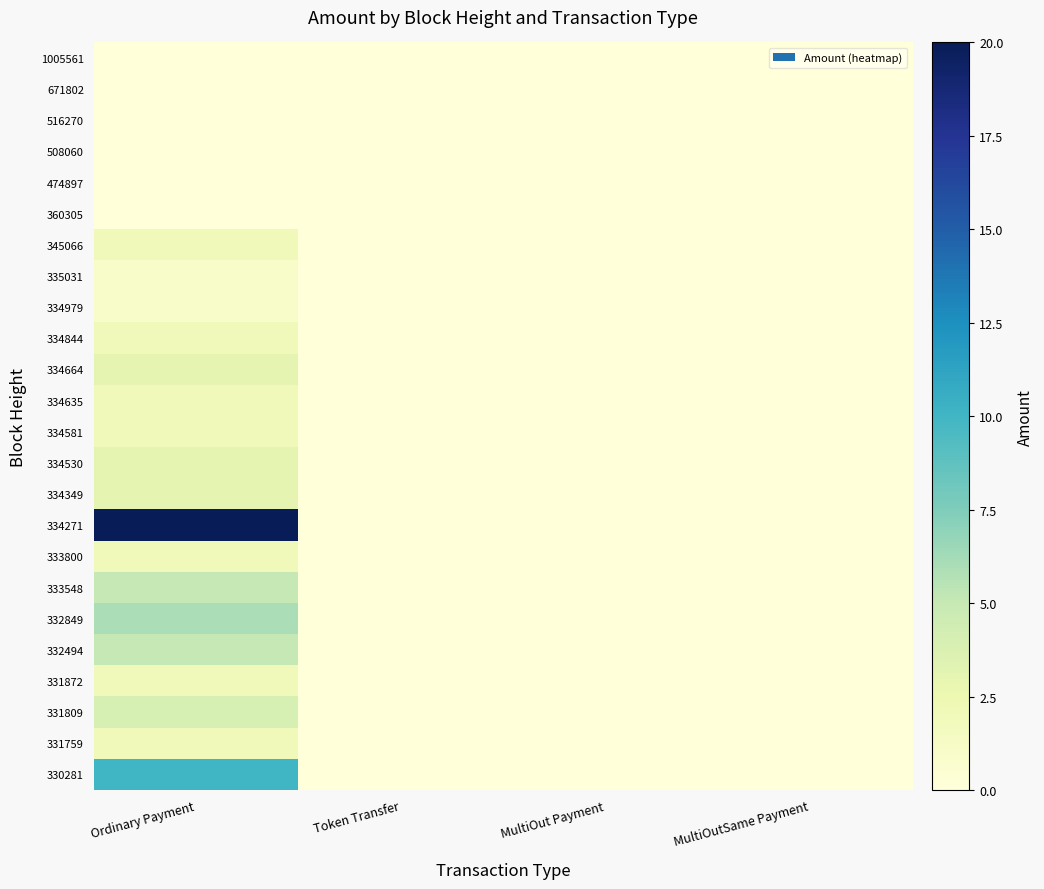

Reading left to right, transcribe all the data shown in this chart.

1005561: Ordinary Payment=0.0	Token Transfer=0.0	MultiOut Payment=0.0	MultiOutSame Payment=0.0
671802: Ordinary Payment=0.0	Token Transfer=0.0	MultiOut Payment=0.0	MultiOutSame Payment=0.0
516270: Ordinary Payment=0.0	Token Transfer=0.0	MultiOut Payment=0.0	MultiOutSame Payment=0.0
508060: Ordinary Payment=0.0	Token Transfer=0.0	MultiOut Payment=0.0	MultiOutSame Payment=0.0
474897: Ordinary Payment=0.0	Token Transfer=0.0	MultiOut Payment=0.0	MultiOutSame Payment=0.0
360305: Ordinary Payment=0.0	Token Transfer=0.0	MultiOut Payment=0.0	MultiOutSame Payment=0.0
345066: Ordinary Payment=2.0	Token Transfer=0.0	MultiOut Payment=0.0	MultiOutSame Payment=0.0
335031: Ordinary Payment=1.0	Token Transfer=0.0	MultiOut Payment=0.0	MultiOutSame Payment=0.0
334979: Ordinary Payment=1.0	Token Transfer=0.0	MultiOut Payment=0.0	MultiOutSame Payment=0.0
334844: Ordinary Payment=2.0	Token Transfer=0.0	MultiOut Payment=0.0	MultiOutSame Payment=0.0
334664: Ordinary Payment=3.0	Token Transfer=0.0	MultiOut Payment=0.0	MultiOutSame Payment=0.0
334635: Ordinary Payment=2.0	Token Transfer=0.0	MultiOut Payment=0.0	MultiOutSame Payment=0.0
334581: Ordinary Payment=2.0	Token Transfer=0.0	MultiOut Payment=0.0	MultiOutSame Payment=0.0
334530: Ordinary Payment=3.0	Token Transfer=0.0	MultiOut Payment=0.0	MultiOutSame Payment=0.0
334349: Ordinary Payment=3.0	Token Transfer=0.0	MultiOut Payment=0.0	MultiOutSame Payment=0.0
334271: Ordinary Payment=20.0	Token Transfer=0.0	MultiOut Payment=0.0	MultiOutSame Payment=0.0
333800: Ordinary Payment=2.0	Token Transfer=0.0	MultiOut Payment=0.0	MultiOutSame Payment=0.0
333548: Ordinary Payment=5.0	Token Transfer=0.0	MultiOut Payment=0.0	MultiOutSame Payment=0.0
332849: Ordinary Payment=6.0	Token Transfer=0.0	MultiOut Payment=0.0	MultiOutSame Payment=0.0
332494: Ordinary Payment=5.0	Token Transfer=0.0	MultiOut Payment=0.0	MultiOutSame Payment=0.0
331872: Ordinary Payment=2.0	Token Transfer=0.0	MultiOut Payment=0.0	MultiOutSame Payment=0.0
331809: Ordinary Payment=4.0	Token Transfer=0.0	MultiOut Payment=0.0	MultiOutSame Payment=0.0
331759: Ordinary Payment=2.0	Token Transfer=0.0	MultiOut Payment=0.0	MultiOutSame Payment=0.0
330281: Ordinary Payment=10.0	Token Transfer=0.0	MultiOut Payment=0.0	MultiOutSame Payment=0.0